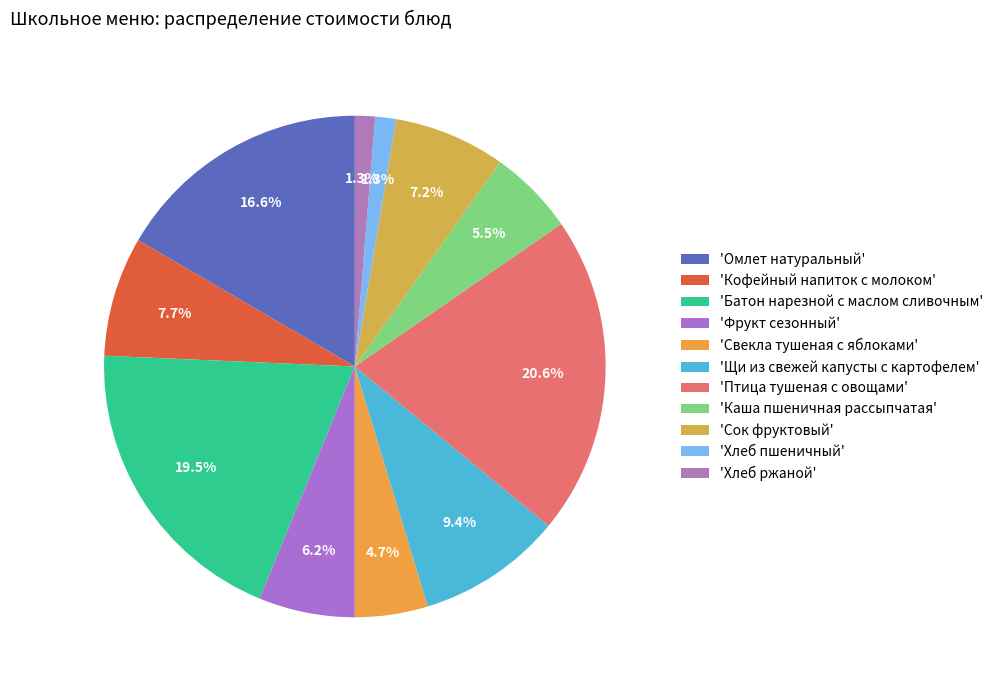

Is there a majority slice in this chart?

No